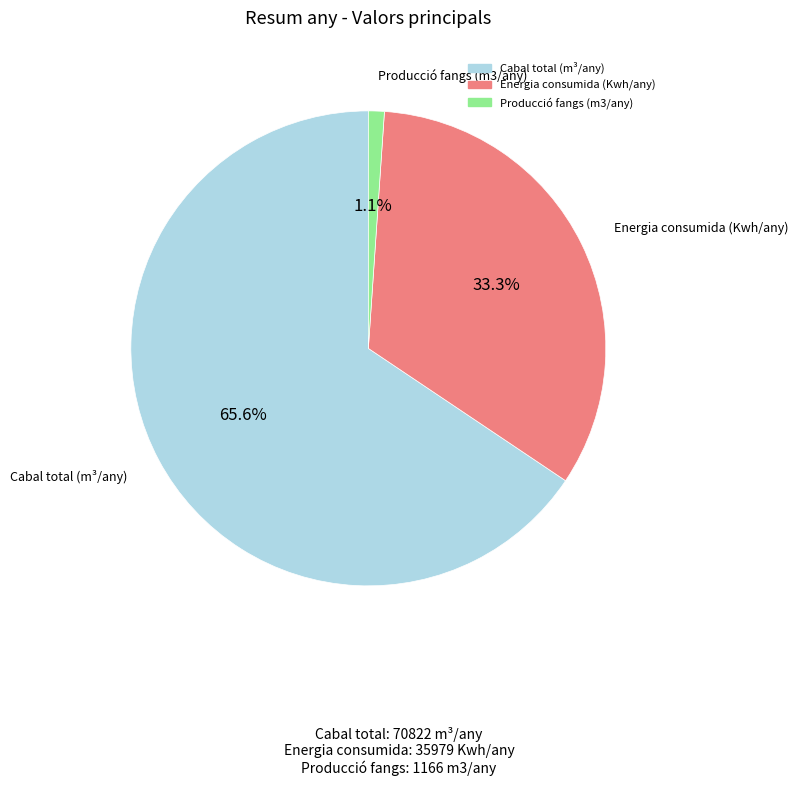

Does Producció fangs (m3/any) account for over 50% of the chart?

No